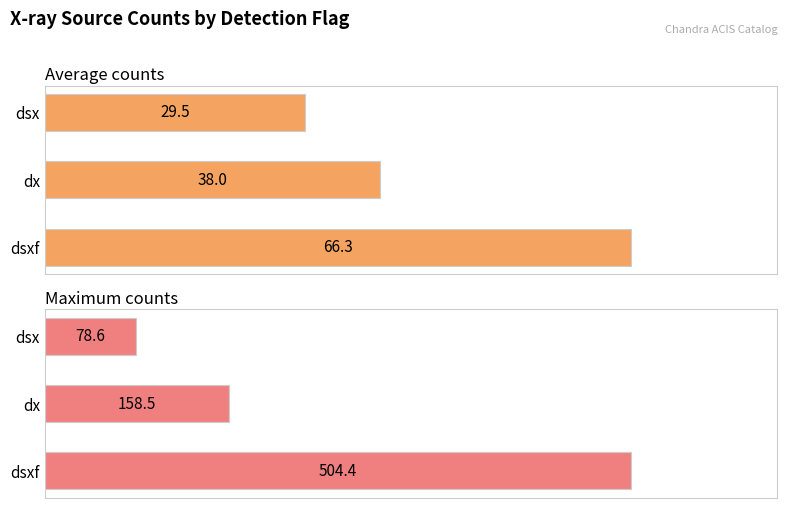

What is the minimum value shown in the chart?

29.5